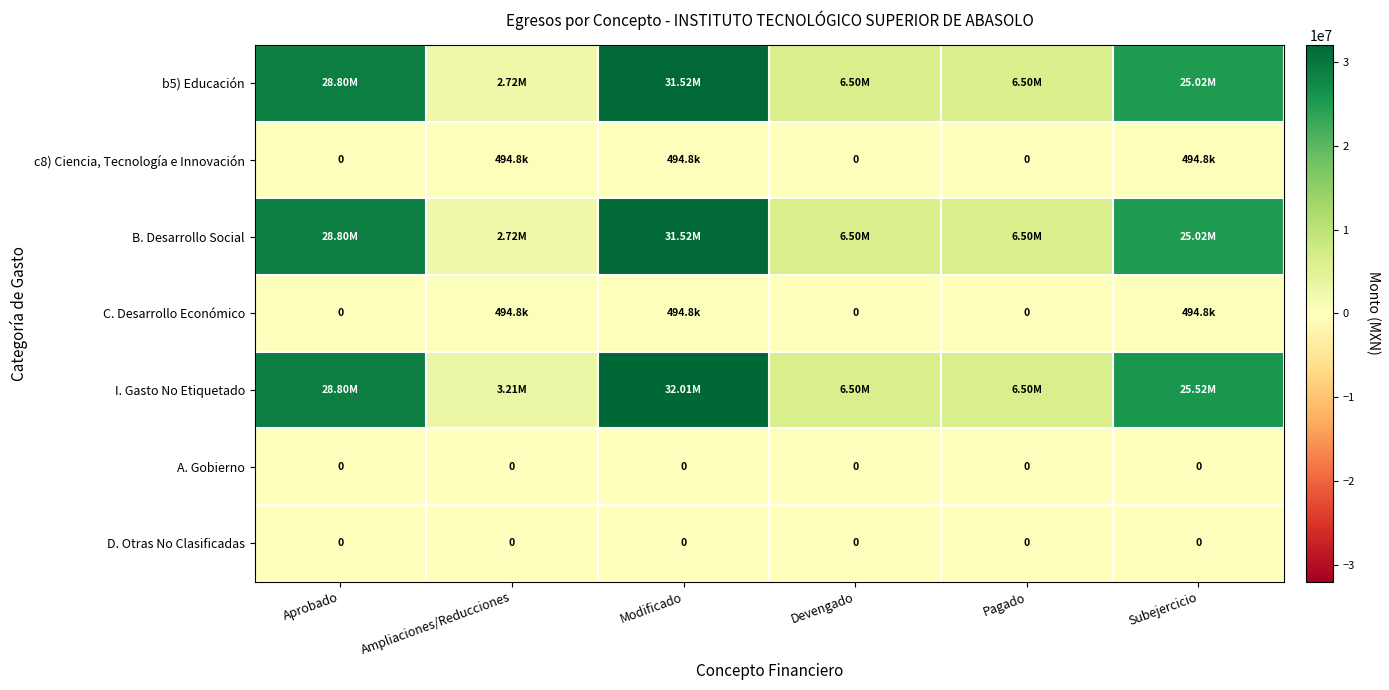

Between Ampliaciones/Reducciones and Devengado, which series saw the biggest shift?

b5) Educación